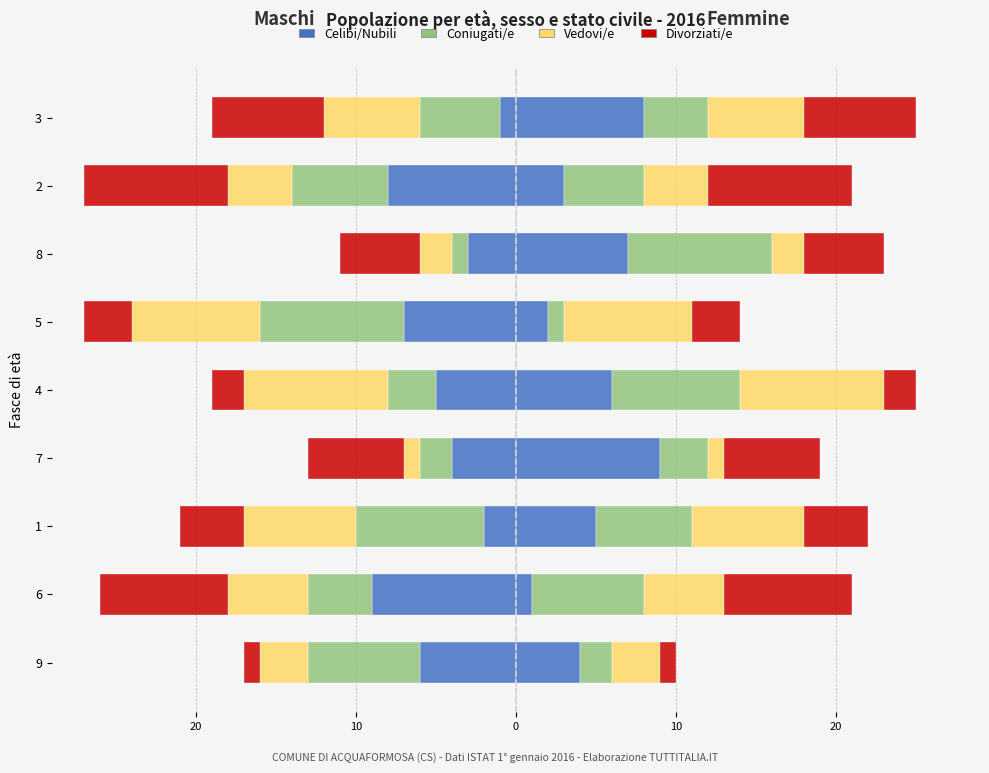

What is the average value of the Coniugati/e series?

-5